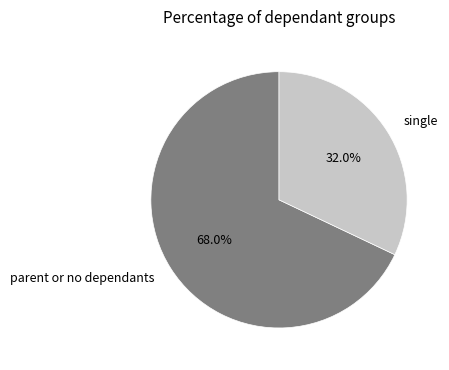

Count the number of slices in the pie.

2